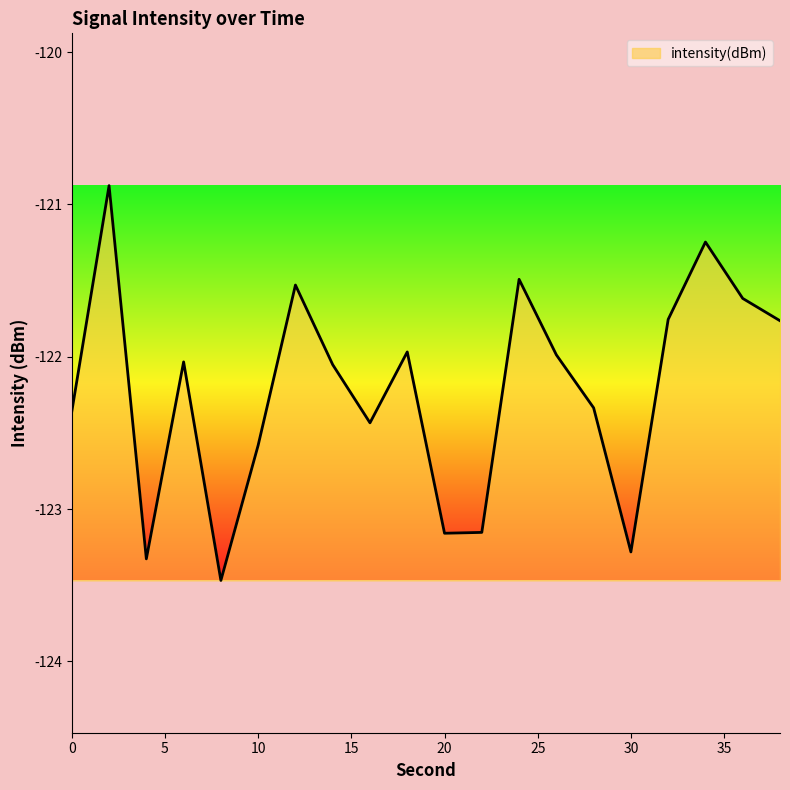

What is the average value?

-122.2